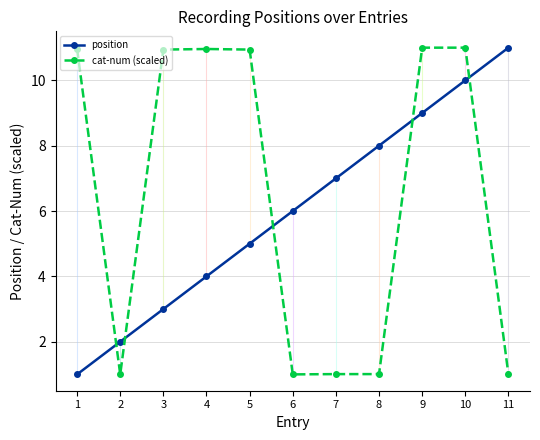

Is it true that cat-num (scaled) equals 10.9 at 3?

True